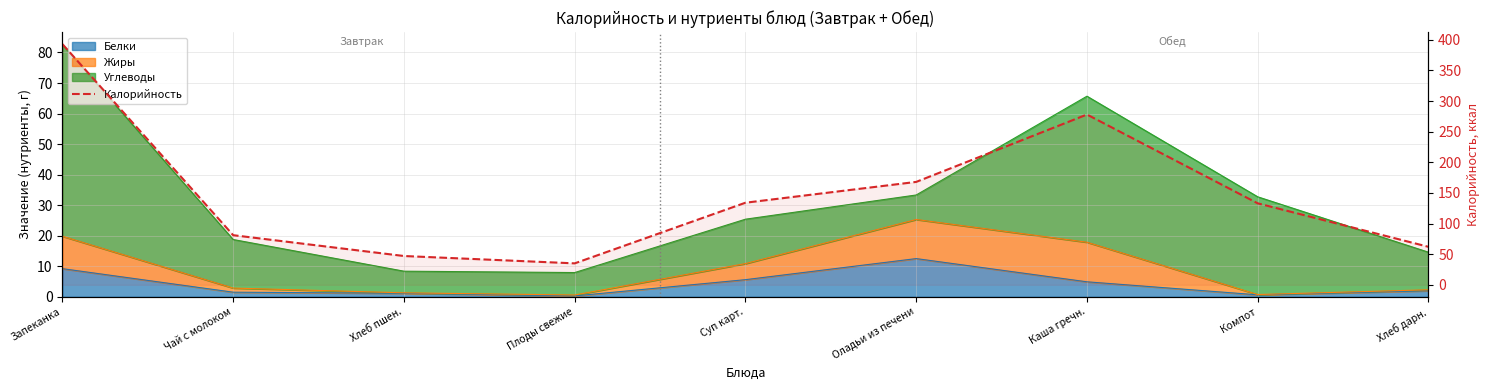

What is the change in value from Каша гречн. to Компот?

-145